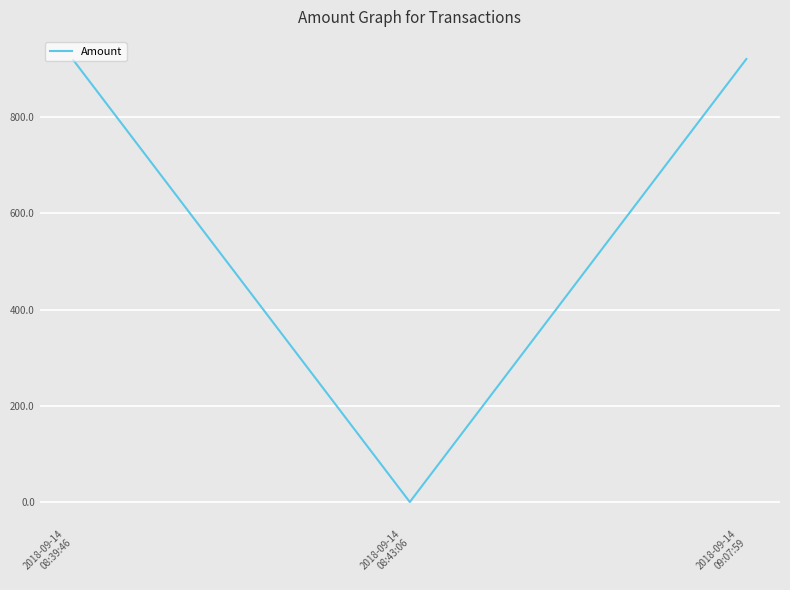

What is the sum of all values?

1840.1